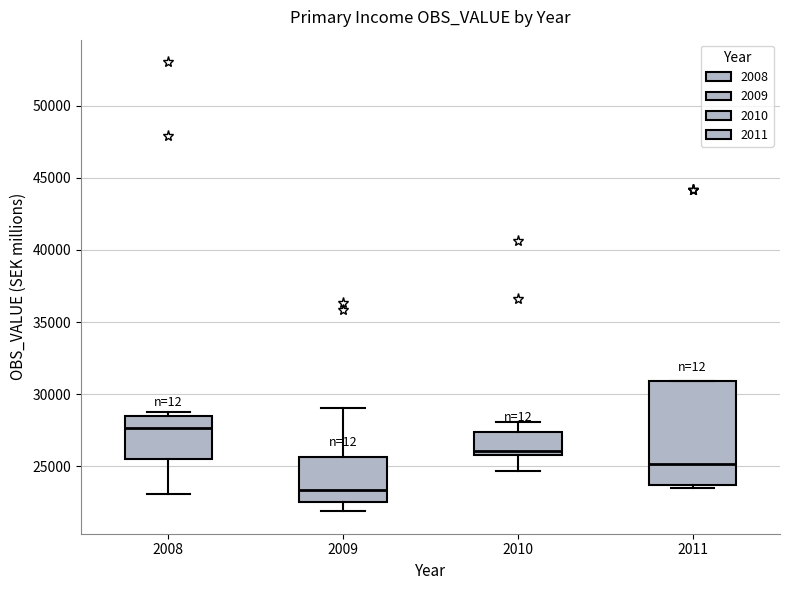

Reading left to right, read every box against the y-axis: the position of its median line, the range the box covers, and the ends of its whiskers. The values are not printed on the chart, so give them approximately, as read against the axis.

2008: median 27500, box 25500 to 28500, whiskers 23000 to 29000
2009: median 23500, box 22500 to 25500, whiskers 22000 to 29000
2010: median 26000 (just above the box's lower edge), box 26000 to 27500, whiskers 24500 to 28000
2011: median 25000, box 23500 to 31000, whiskers 23500 (just below the box's lower edge) to 31000